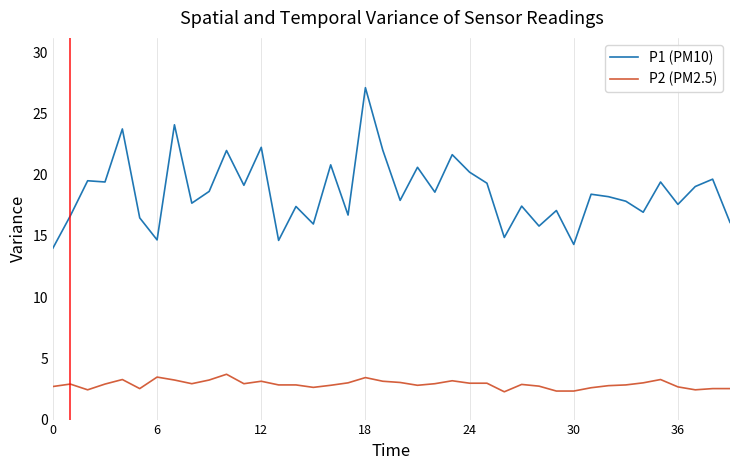

Which series has the widest spread of values?

P1 (PM10)